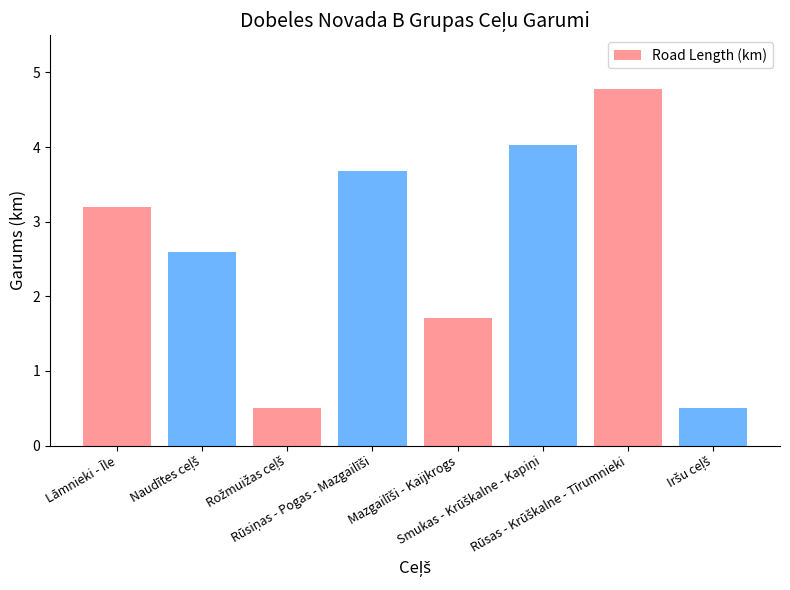

What is the maximum value shown in the chart?

4.8